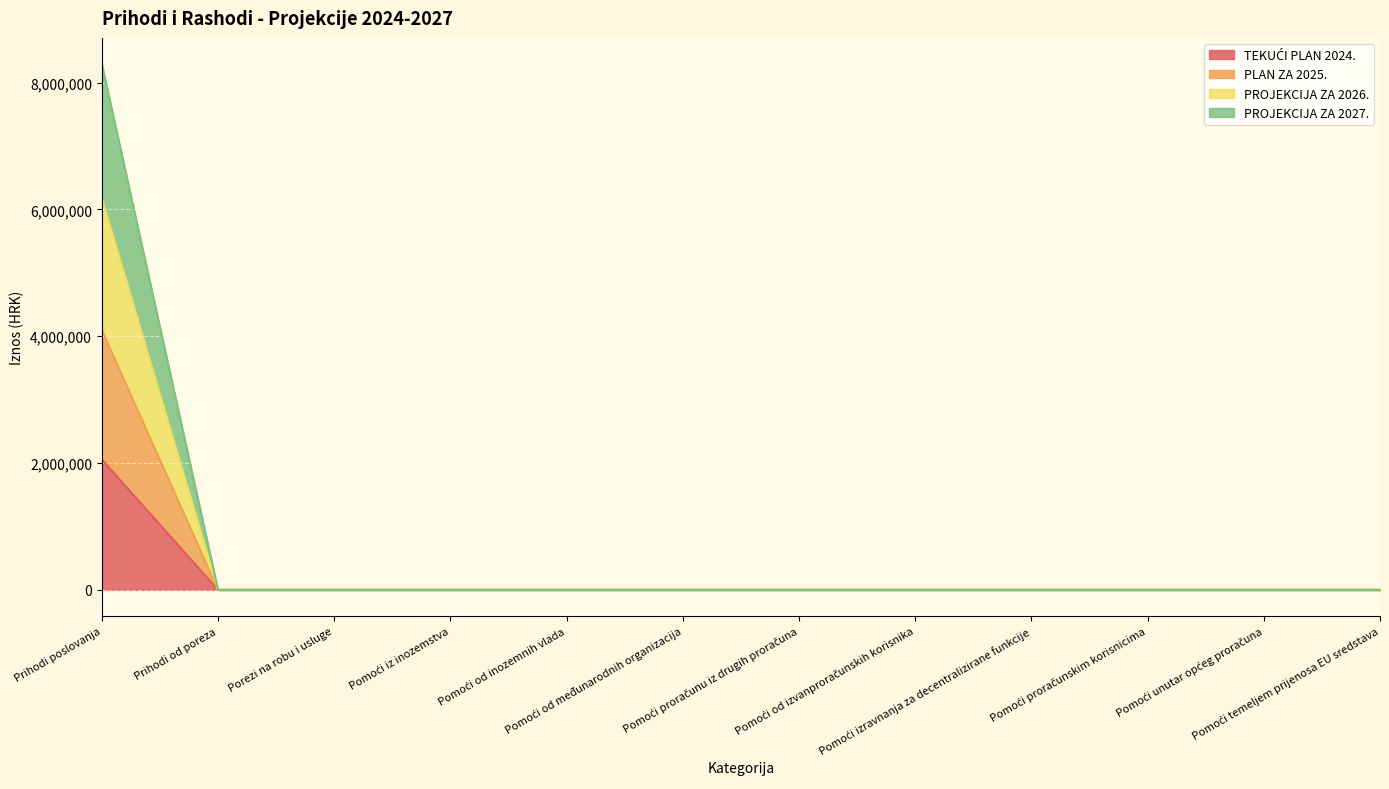

What is the difference between the PROJEKCIJA ZA 2027. values at Prihodi poslovanja and Pomoći iz inozemstva?

8290359